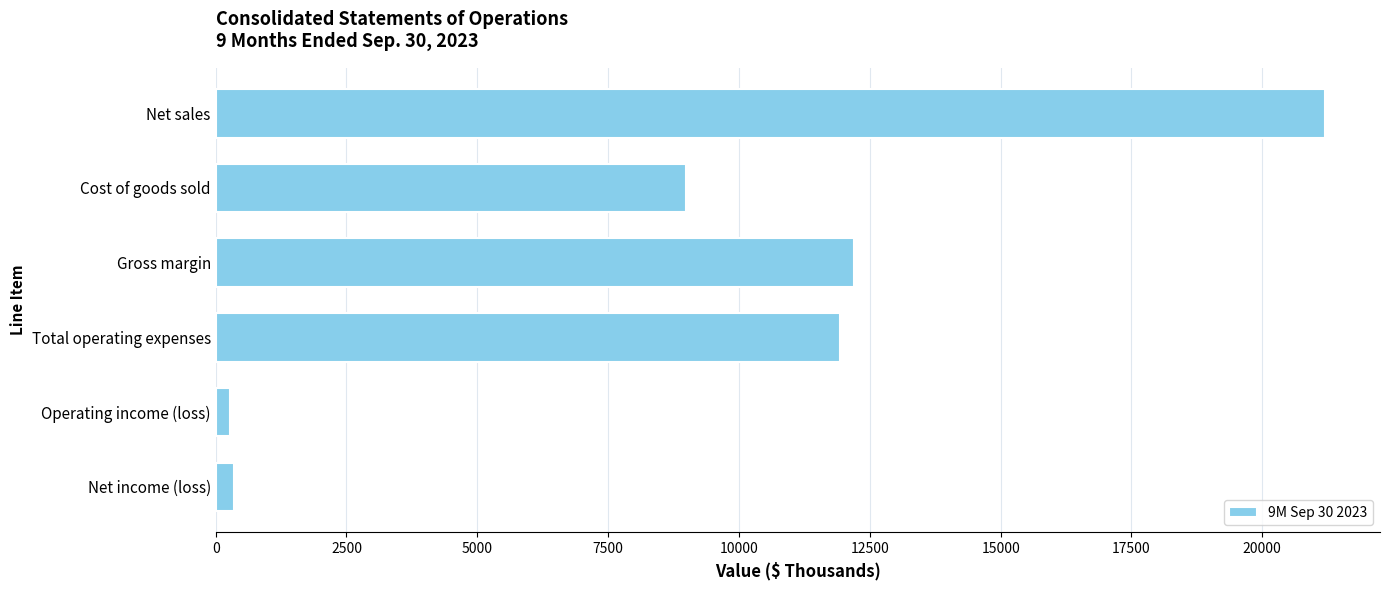

What is the ratio of the value at Total operating expenses to the value at Net sales?

0.6